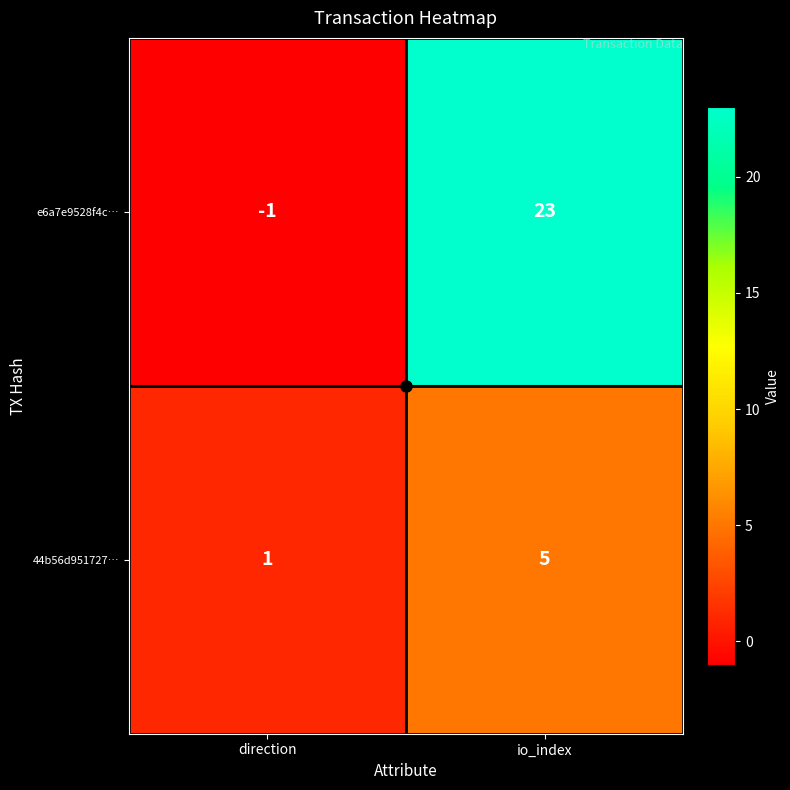

Which series has the largest total across all categories?

e6a7e9528f4c…